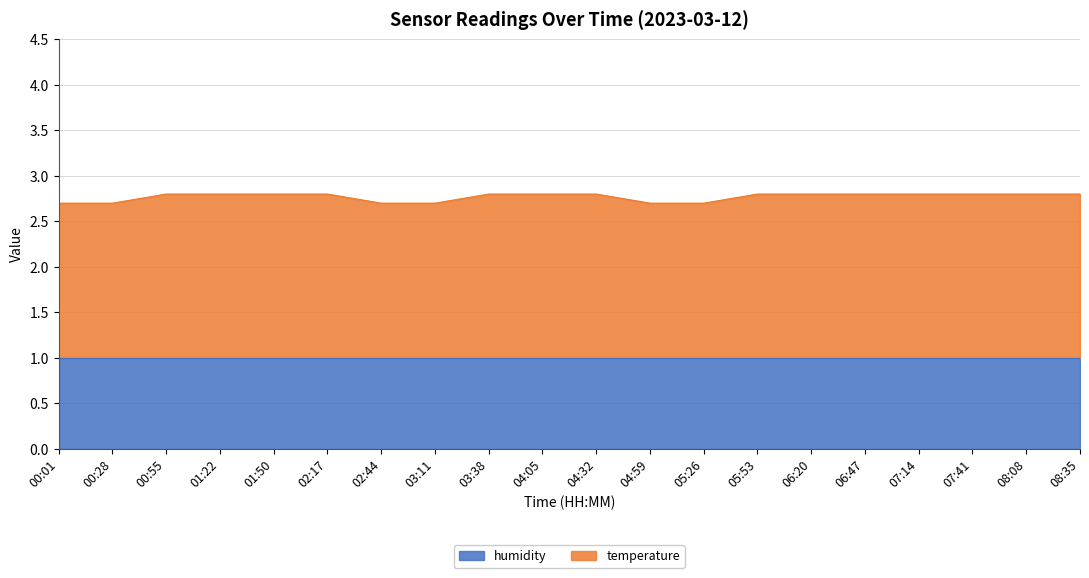

Rank the series by their maximum value, from highest to lowest.

temperature, humidity